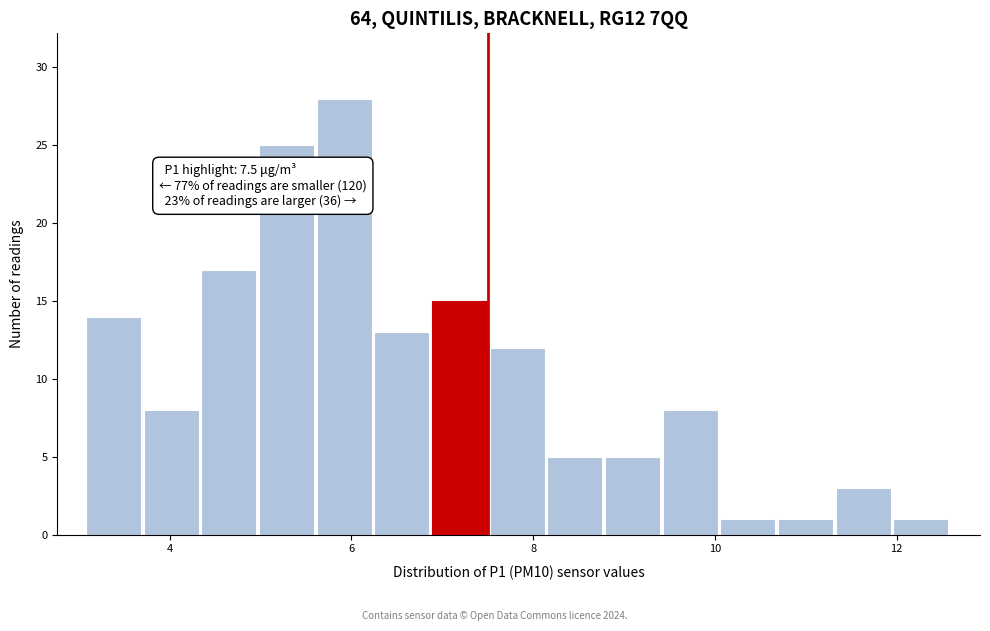

Read against the x-axis, roughly where is the centre of the tallest bar?

6.0